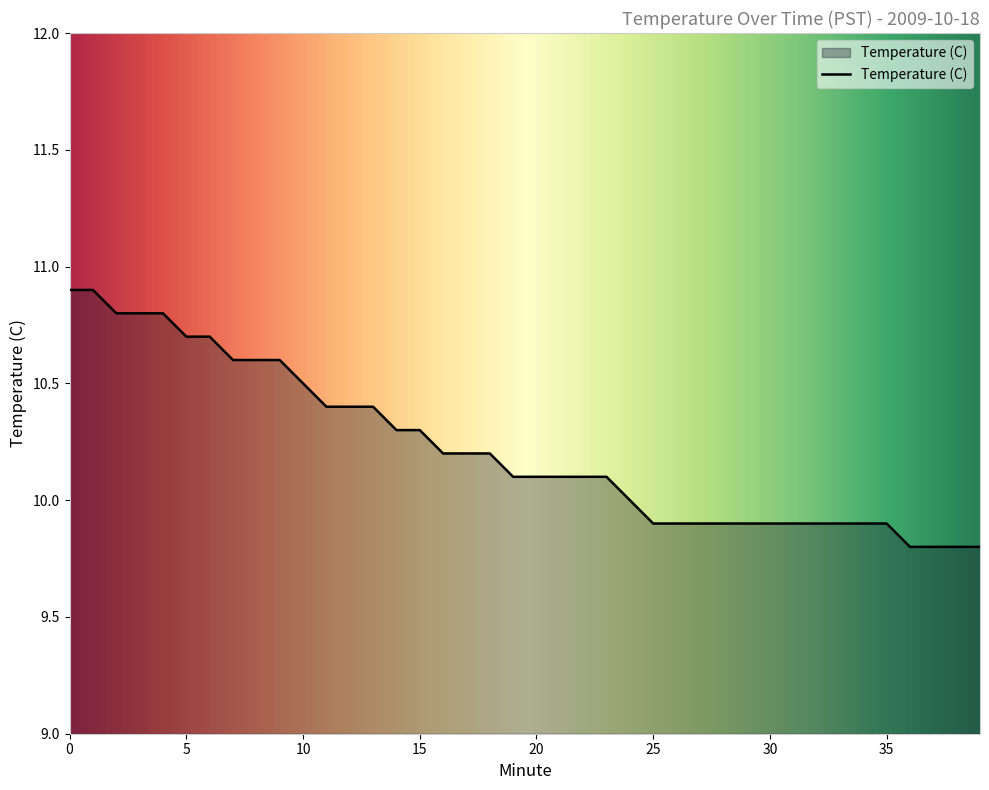

What is the smallest value displayed?

9.8